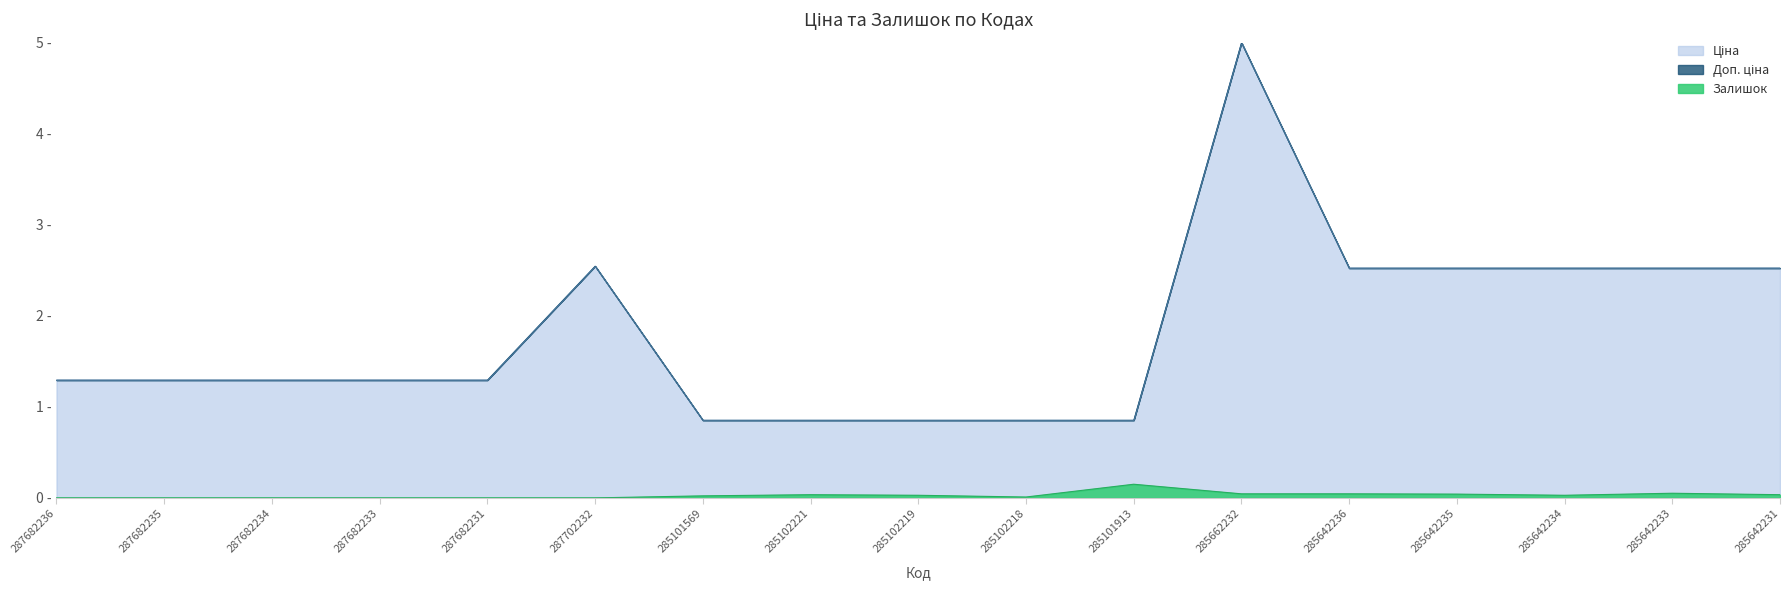

What is the difference between the Залишок values at 285101913 and 287682236?

0.1